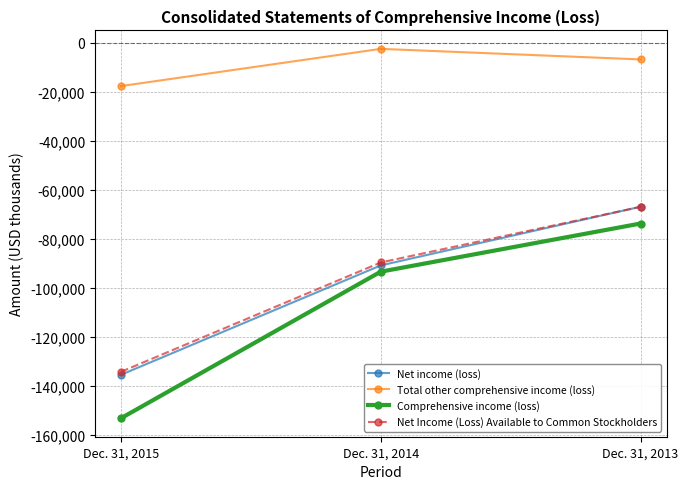

Is it true that Comprehensive income (loss) equals -93407 at Dec. 31, 2014?

True